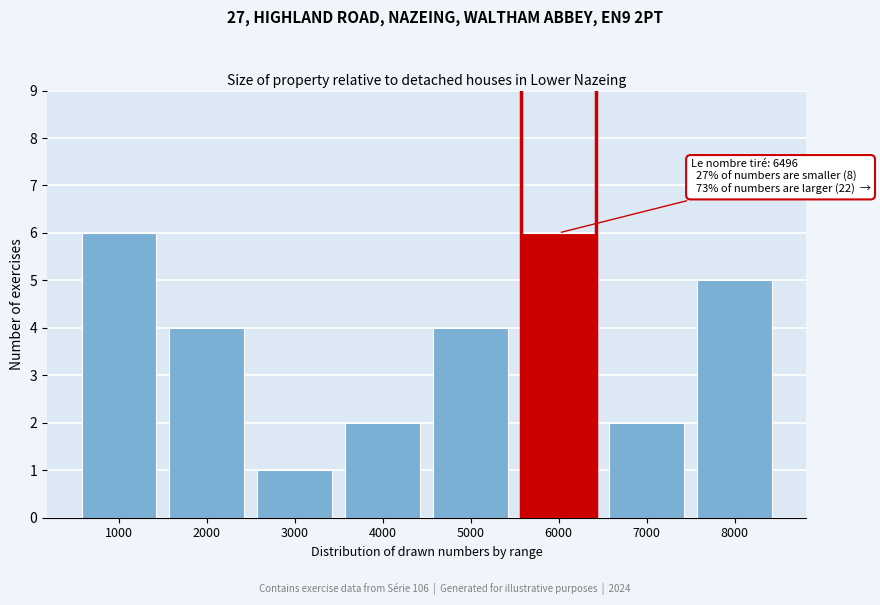

Reading right to left, extract all data points from this chart.

5	2	6	4	2	1	4	6